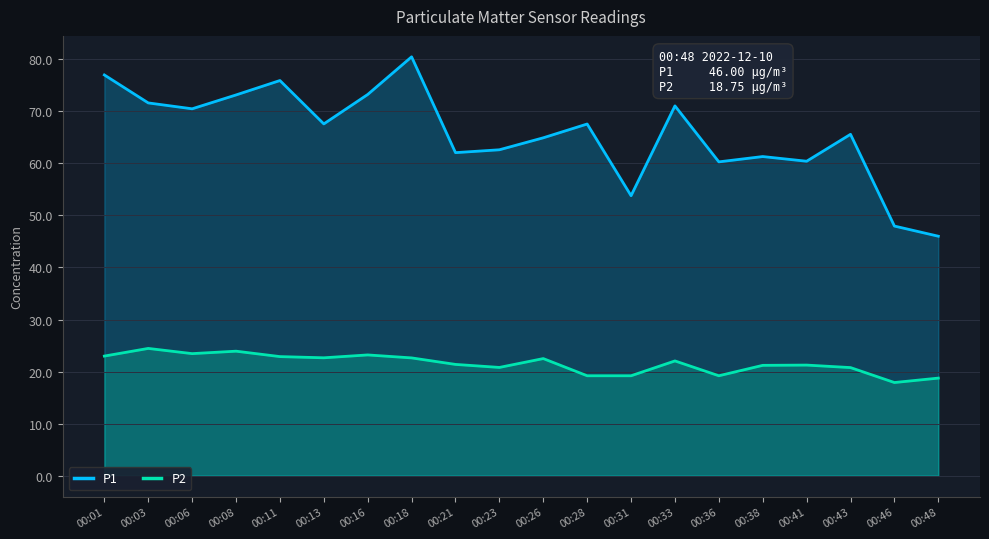

How many lines are shown in the chart?

2